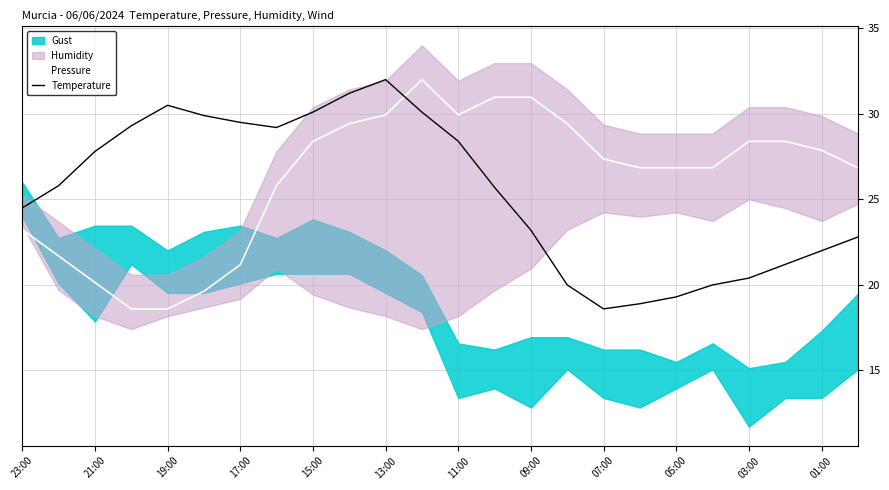

The value of Pressure at 07:00 is 27.4. True or false?

True